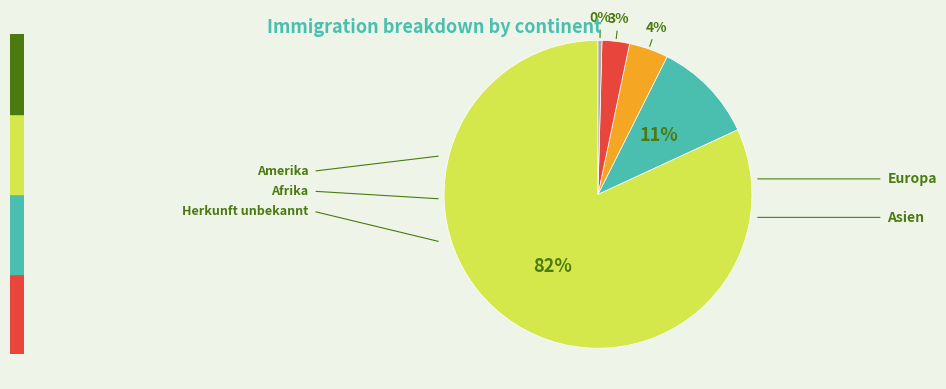

To the nearest percent, what is the average slice percentage?

20%